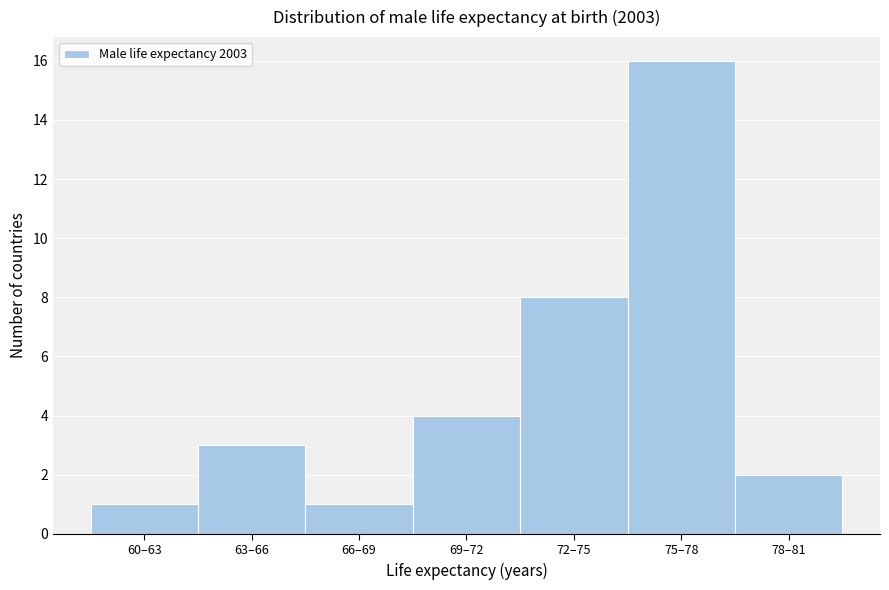

Reading left to right, extract all data points from this chart.

1	3	1	4	8	16	2